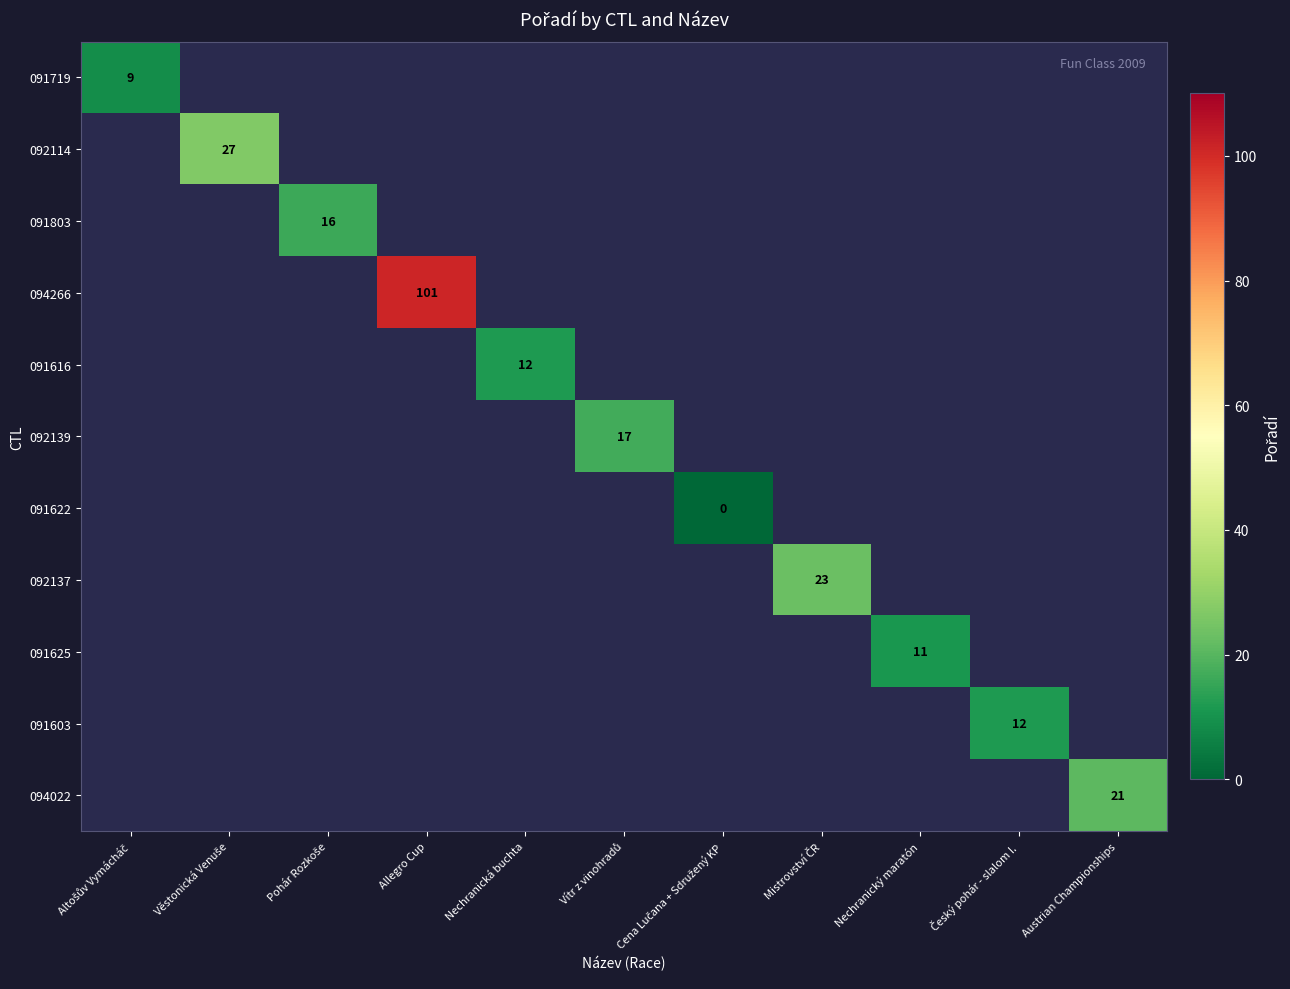

At Pohár Rozkoše, list the series in order from largest to smallest.

091719, 092114, 091803, 094266, 091616, 092139, 091622, 092137, 091625, 091603, 094022